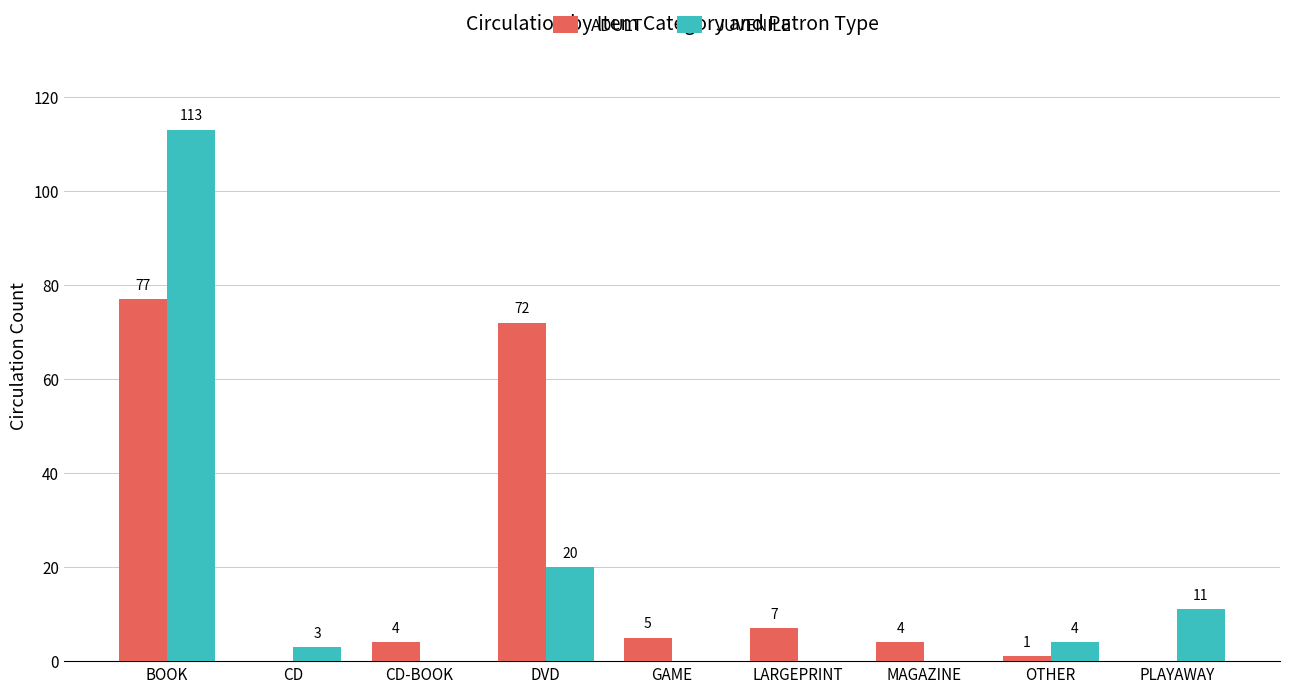

Are the bars horizontal?

No